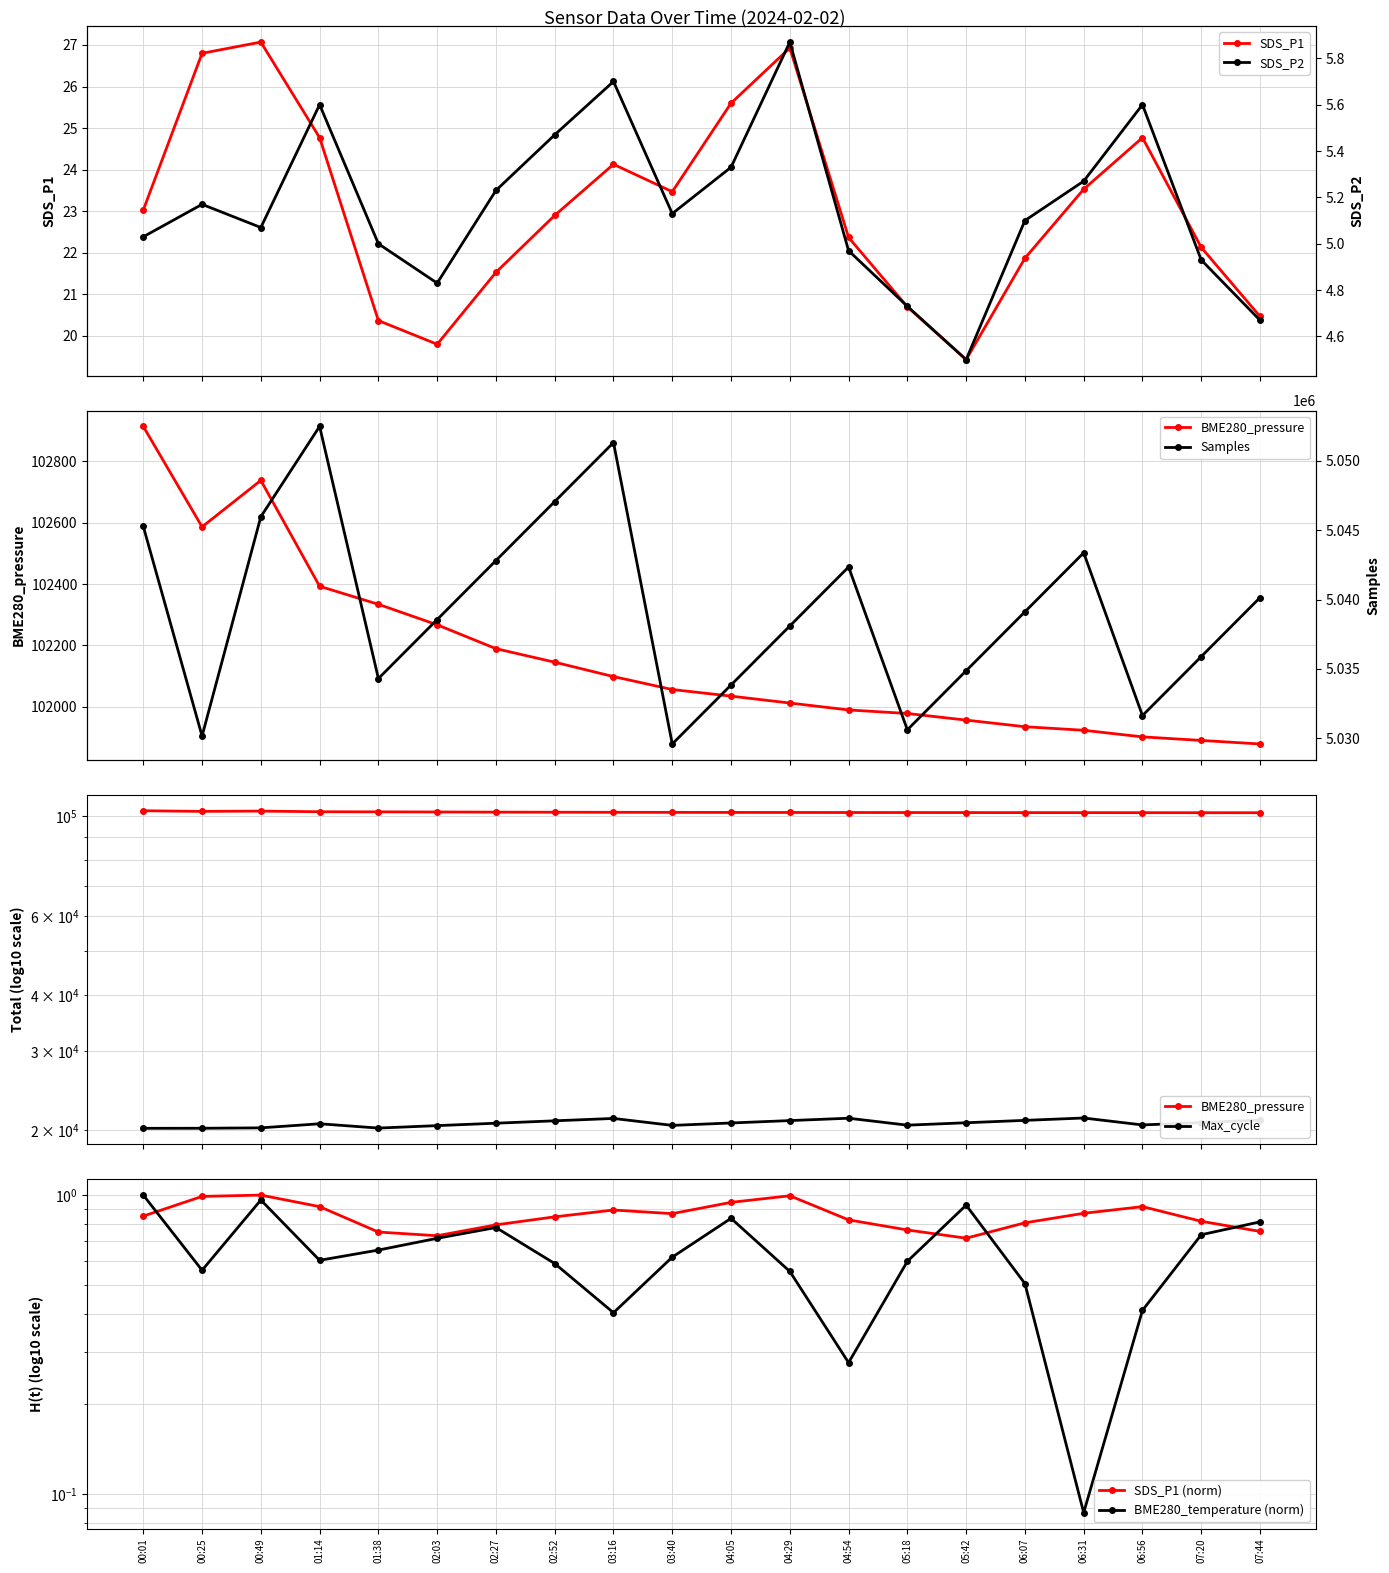

What is the greatest value displayed?

5052491.0